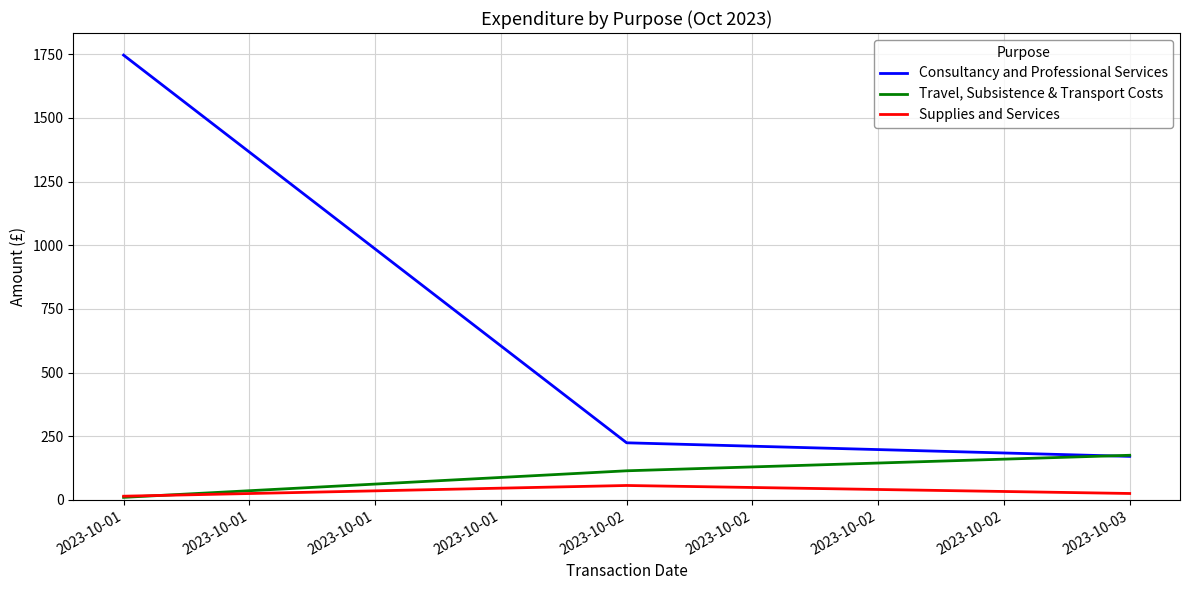

At which label does Consultancy and Professional Services reach its minimum?

2023-10-03